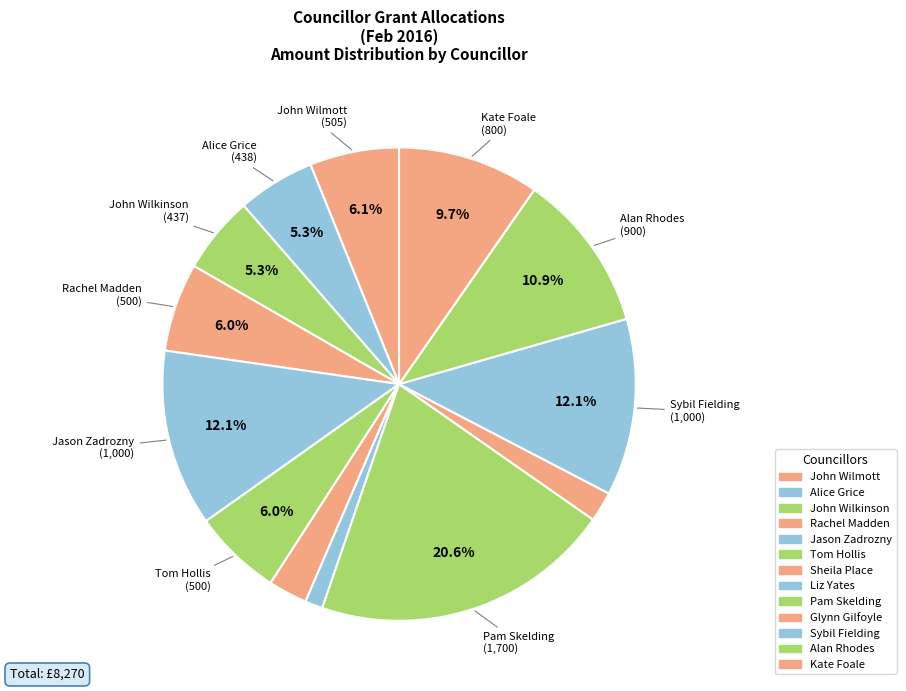

Does any single category account for the majority?

No